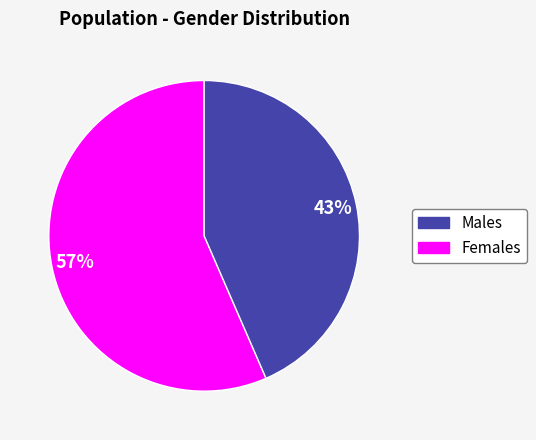

Count the number of slices in the pie.

2